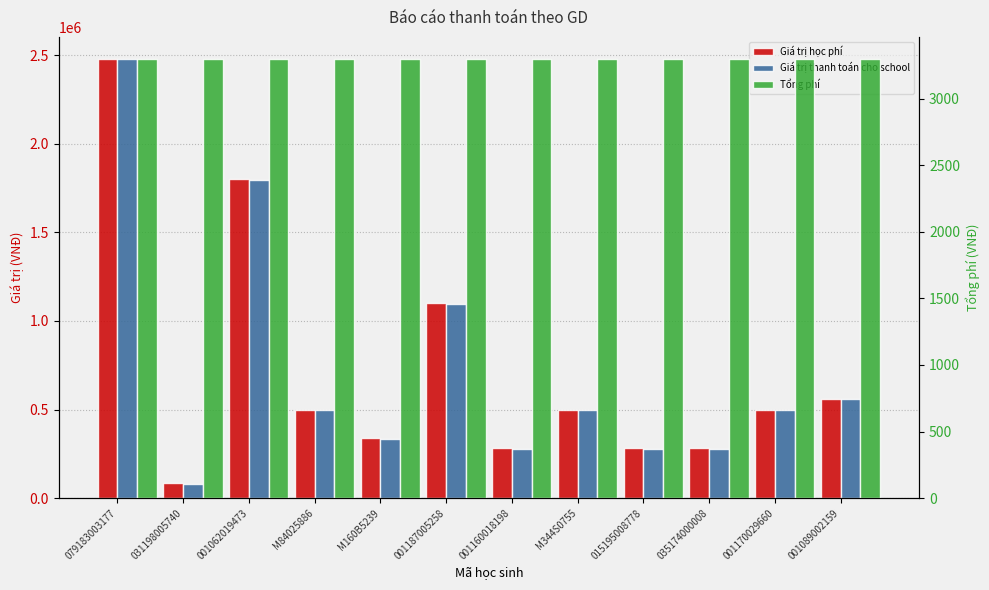

The value of Tổng phí at 001170029660 is 5450. True or false?

False